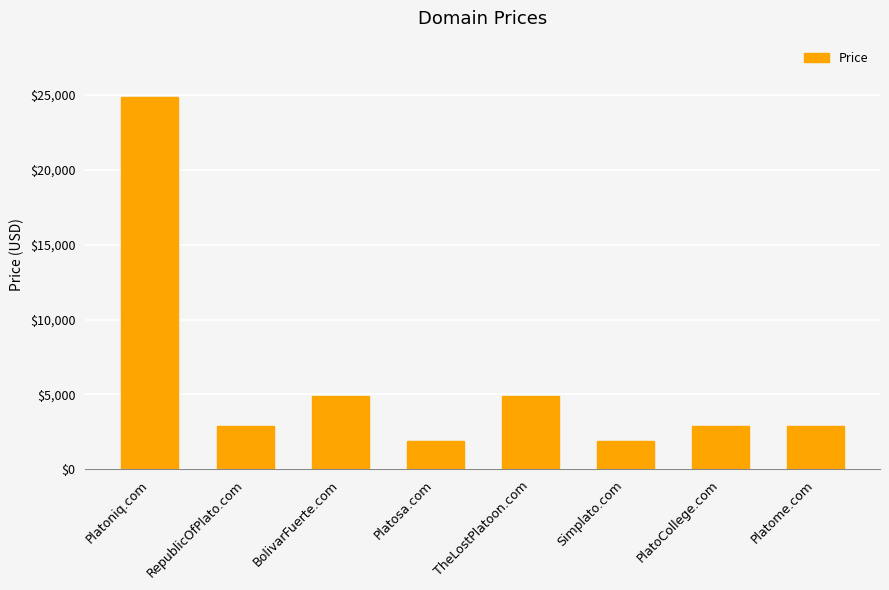

Is it true that the value at Simplato.com is 2866?

False